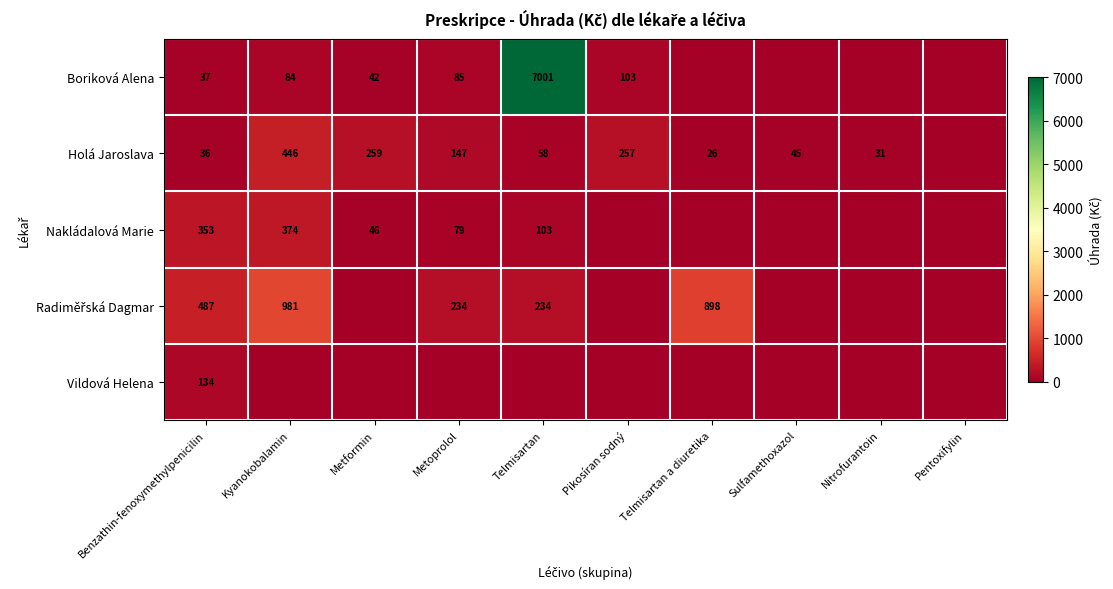

Is it true that Nakládalová Marie equals 80 at Metformin?

False